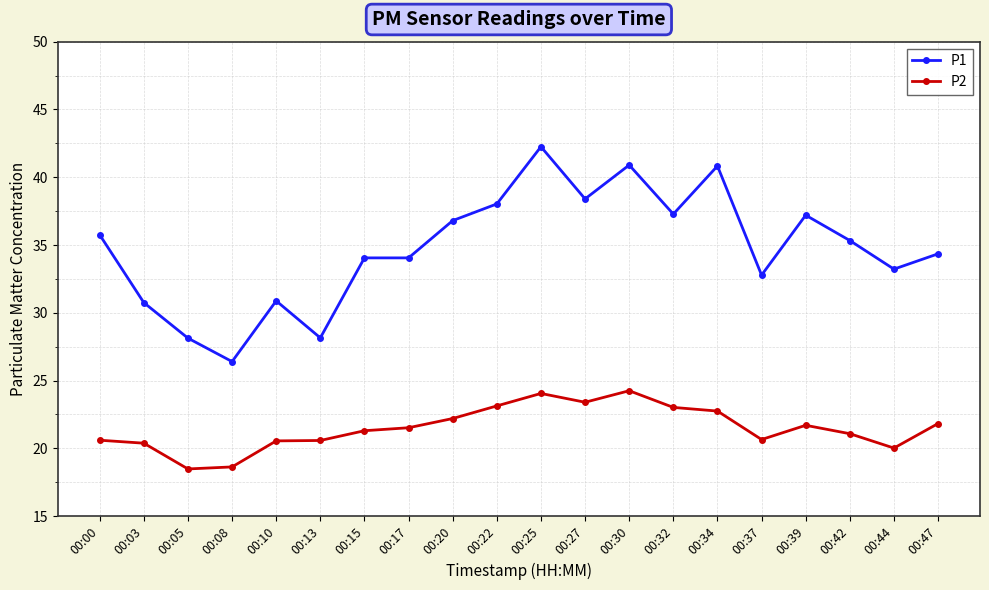

The value of P2 at 00:00 is 20.6. True or false?

True